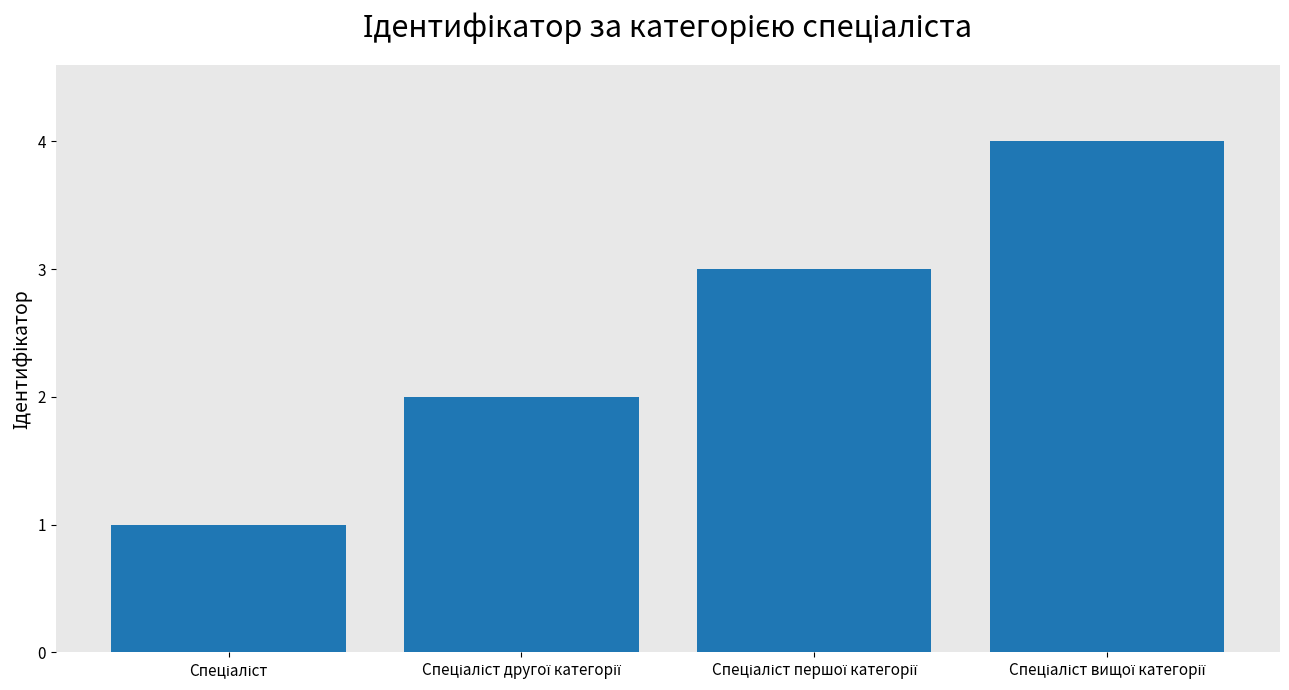

What is the difference between the maximum and minimum values?

3